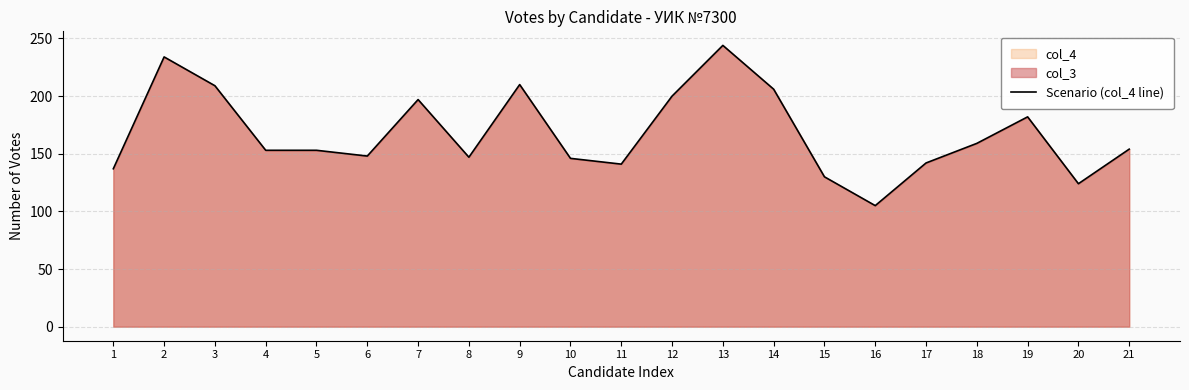

What is the sum of all values?

3521